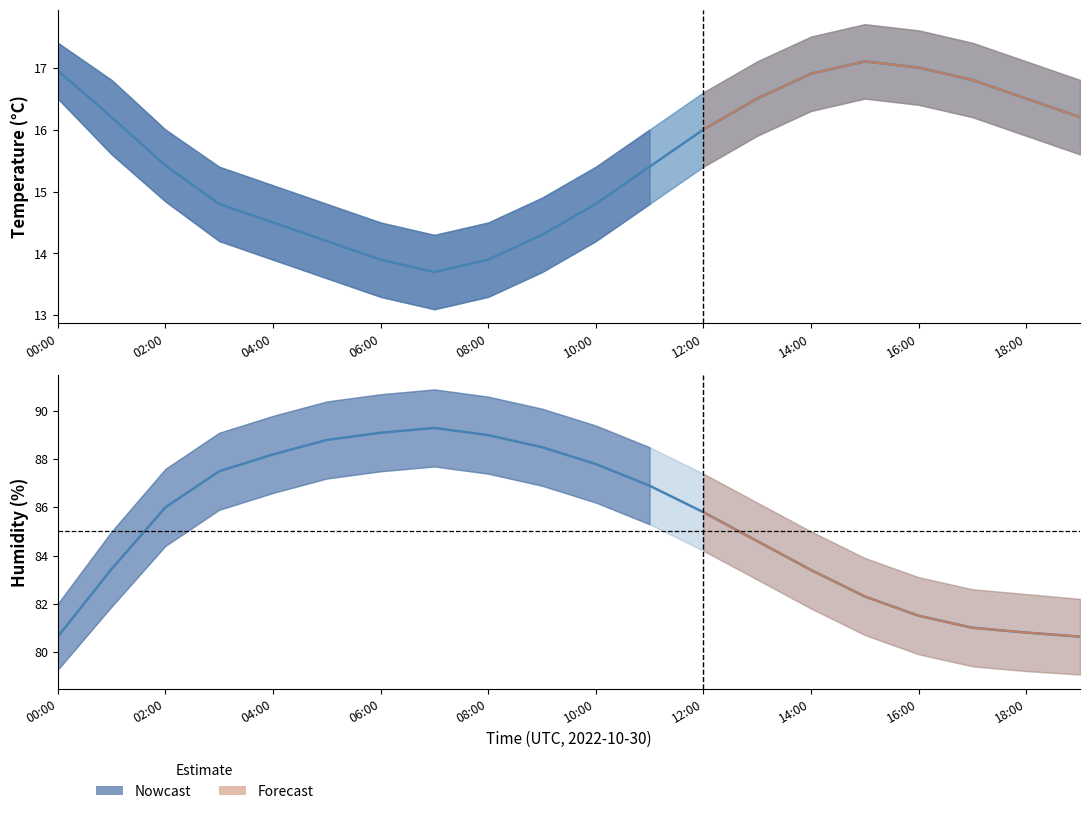

At which label does humidity first exceed 86?

03:00